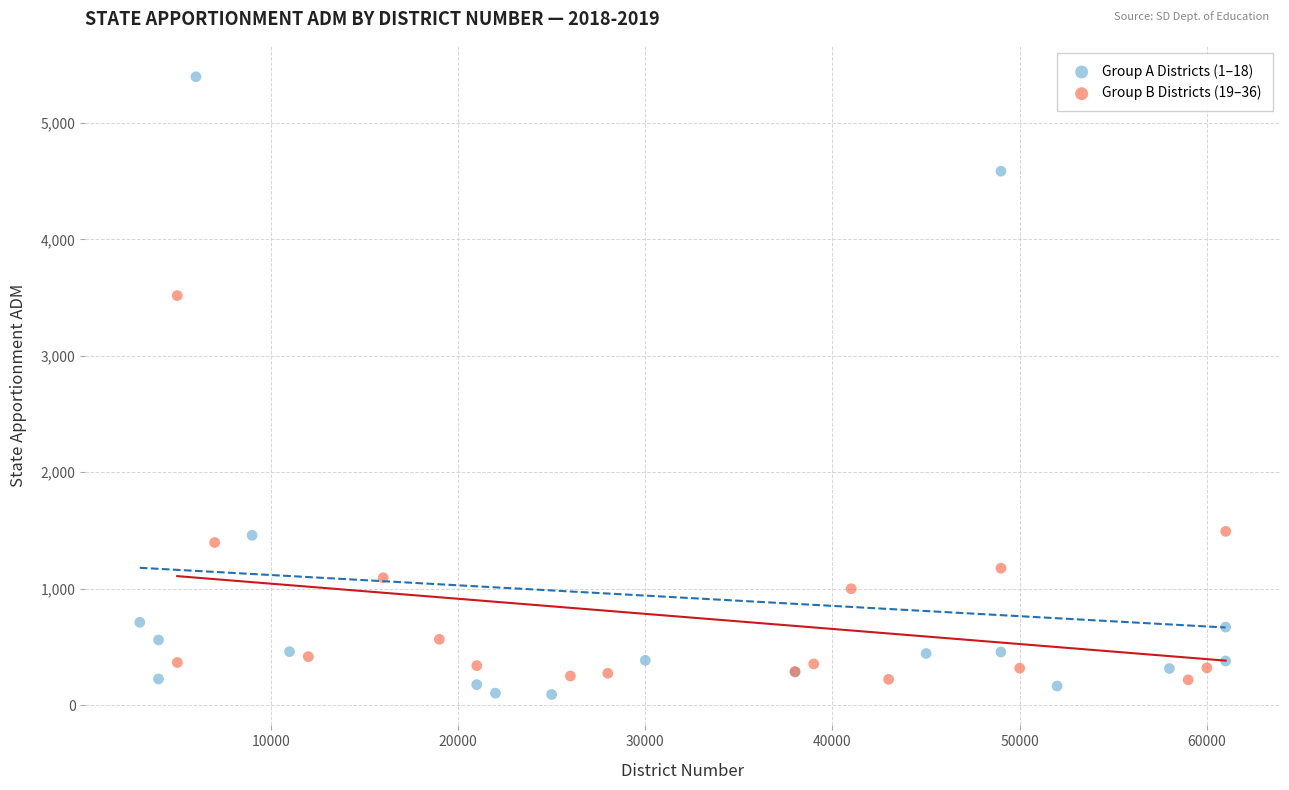

Which series has the widest spread of Y values?

Group A Districts (1–18)